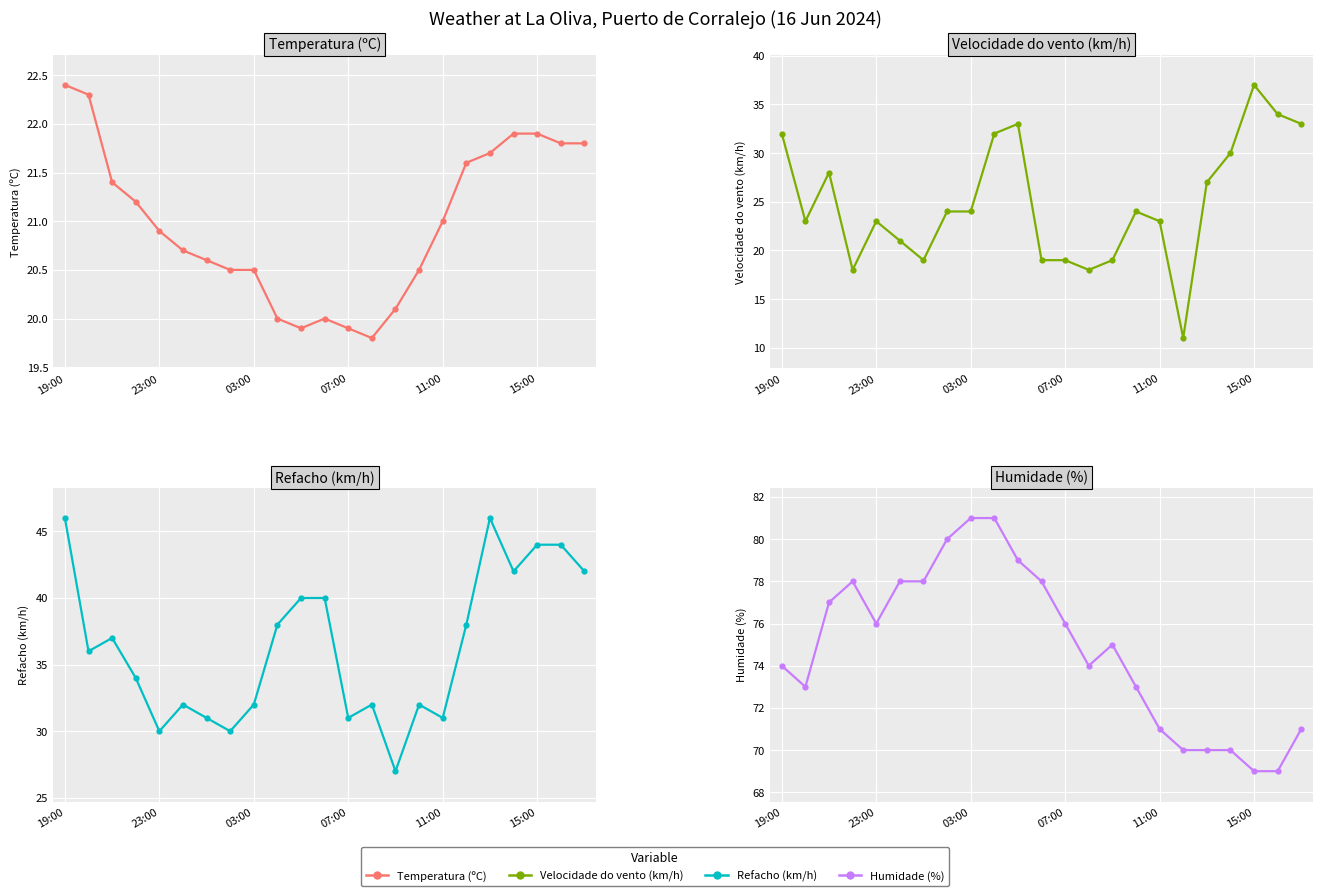

How many interior local valleys does the Refacho (km/h) series have?

7